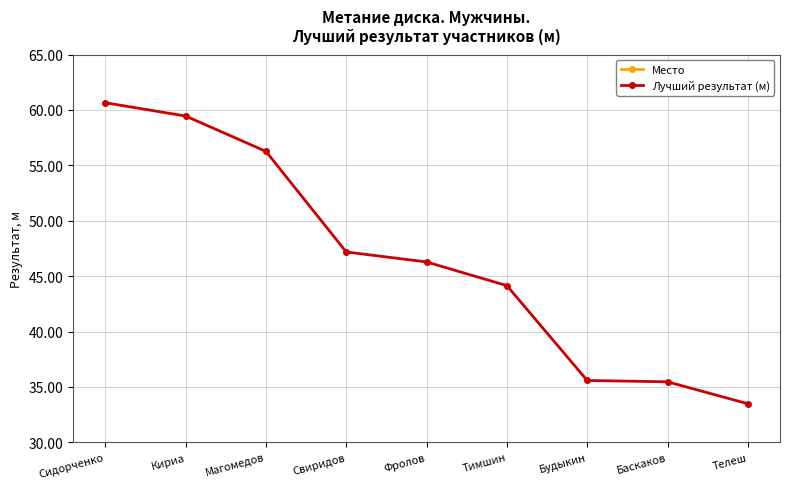

True or false: Место has more than 2 interior local peaks.

False